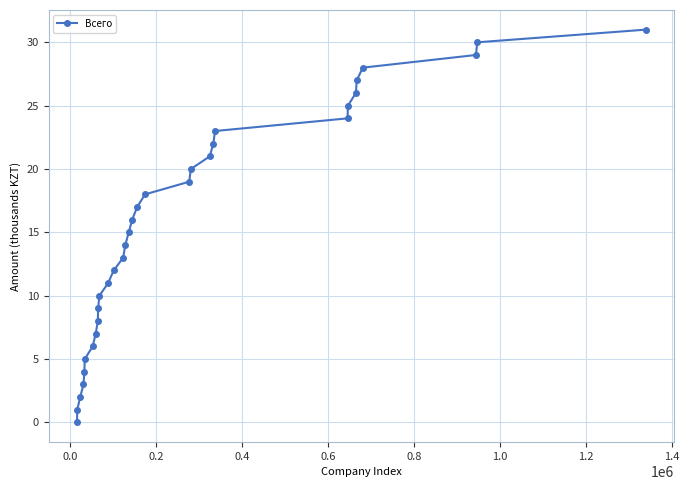

Is this an area chart (filled region under the line)?

No